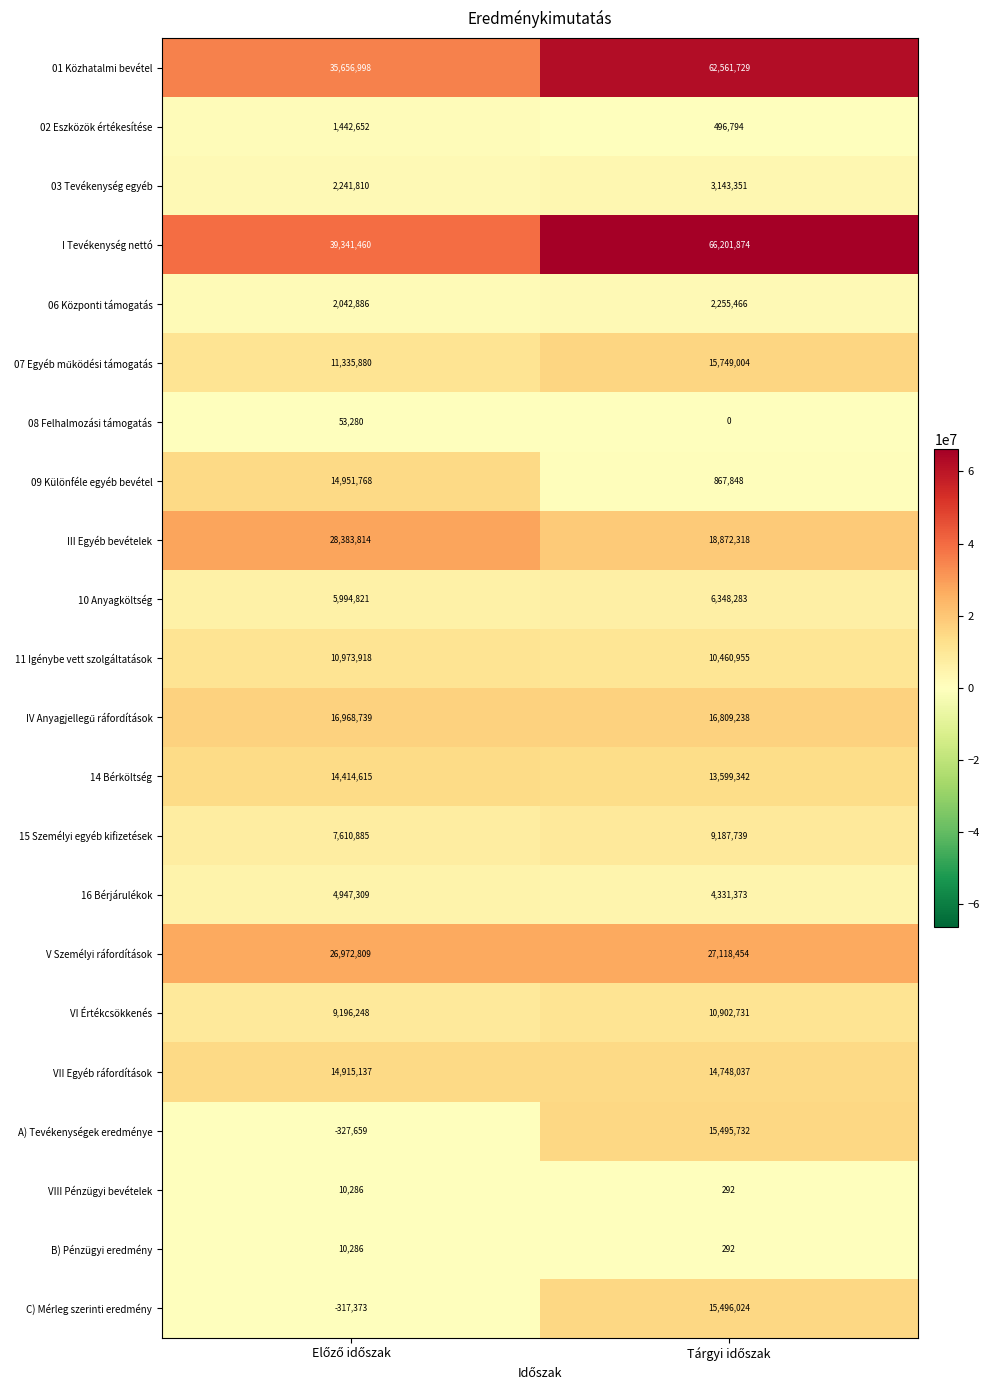

Which series has the widest spread of values?

01 Közhatalmi bevétel